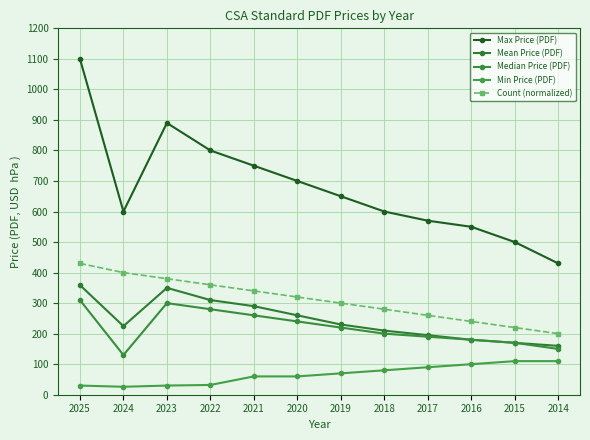

True or false: Mean Price (PDF) and Max Price (PDF) cross at least once.

False